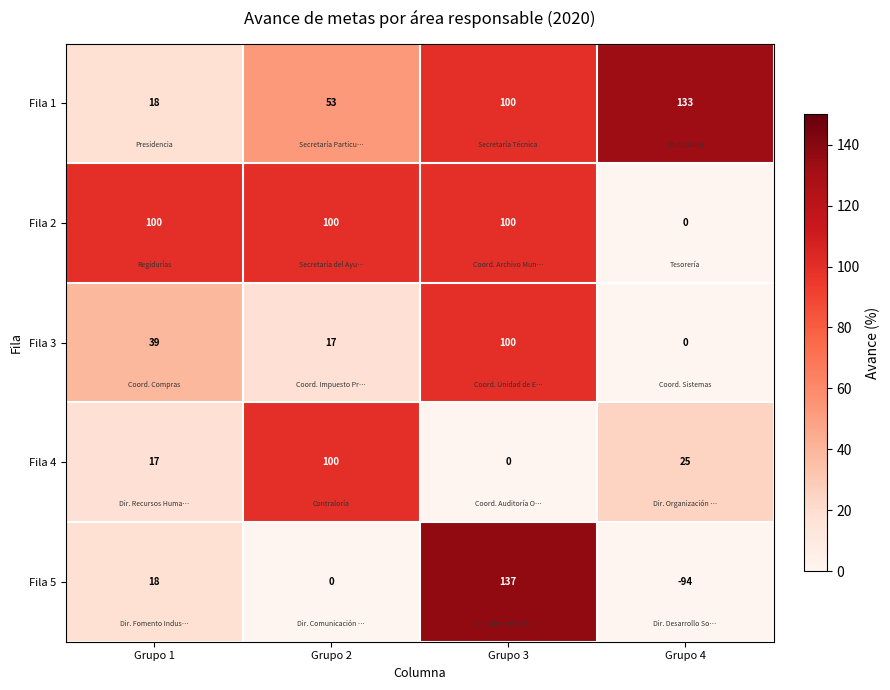

What is the total value across all series at Grupo 2?

270